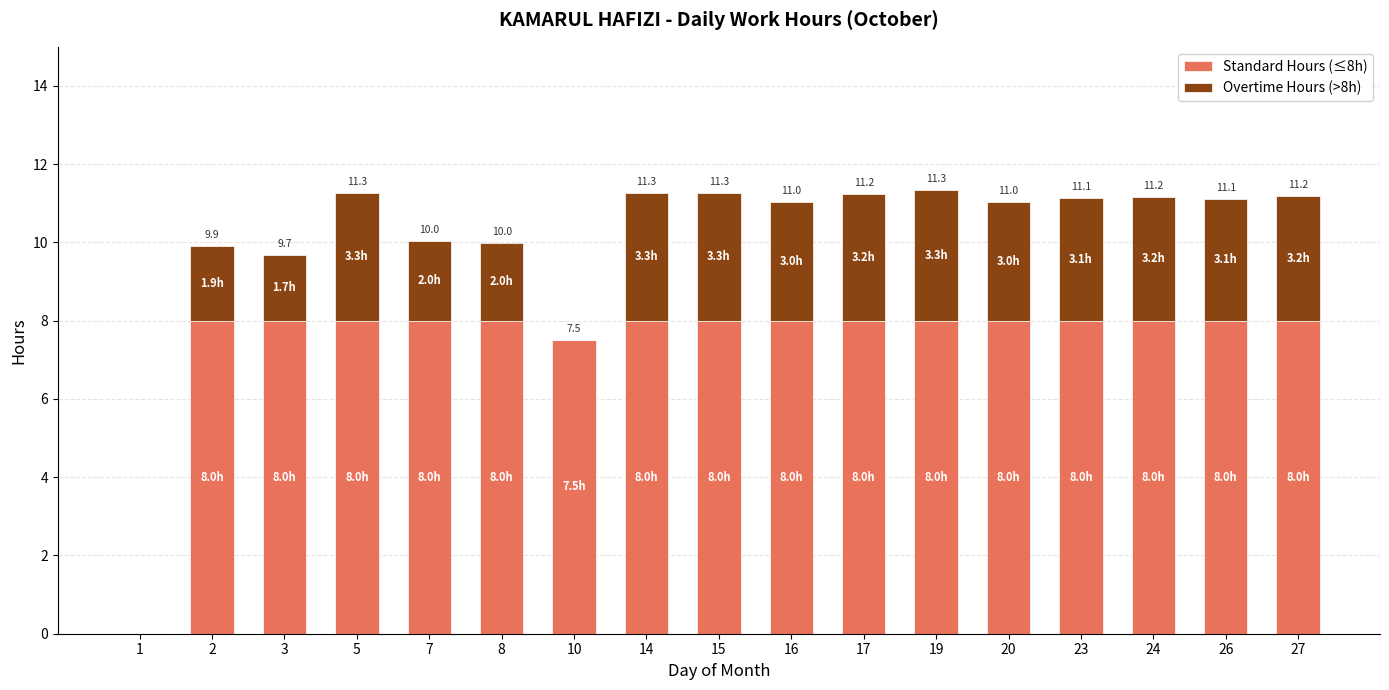

What is the total value across all series at 5?

11.3